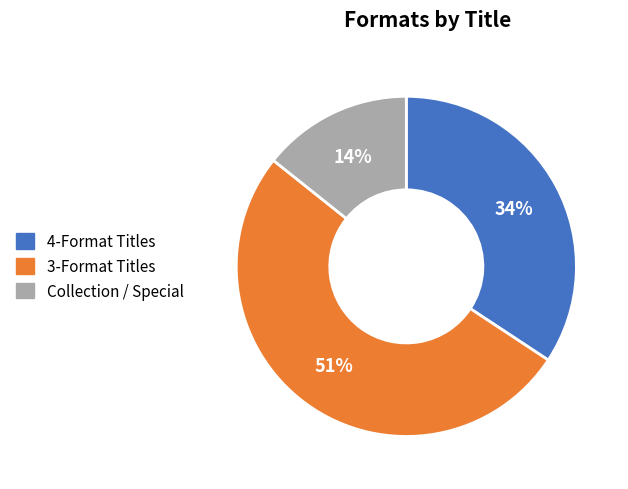

The 3-Format Titles slice represents 51% of the pie. True or false?

True